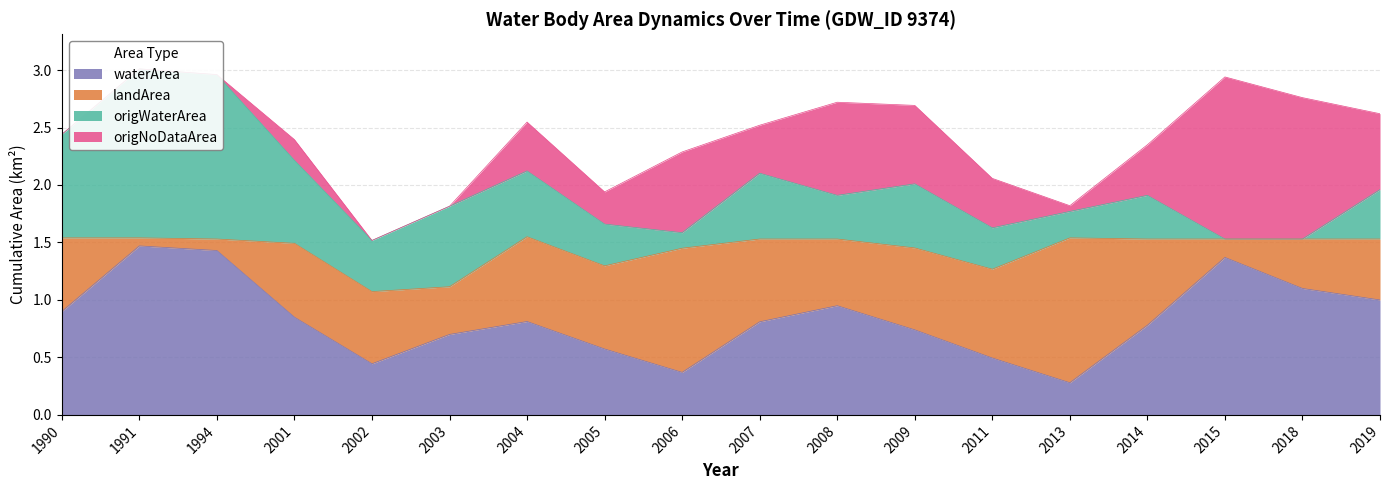

What is the sum of all waterArea values?

15.1